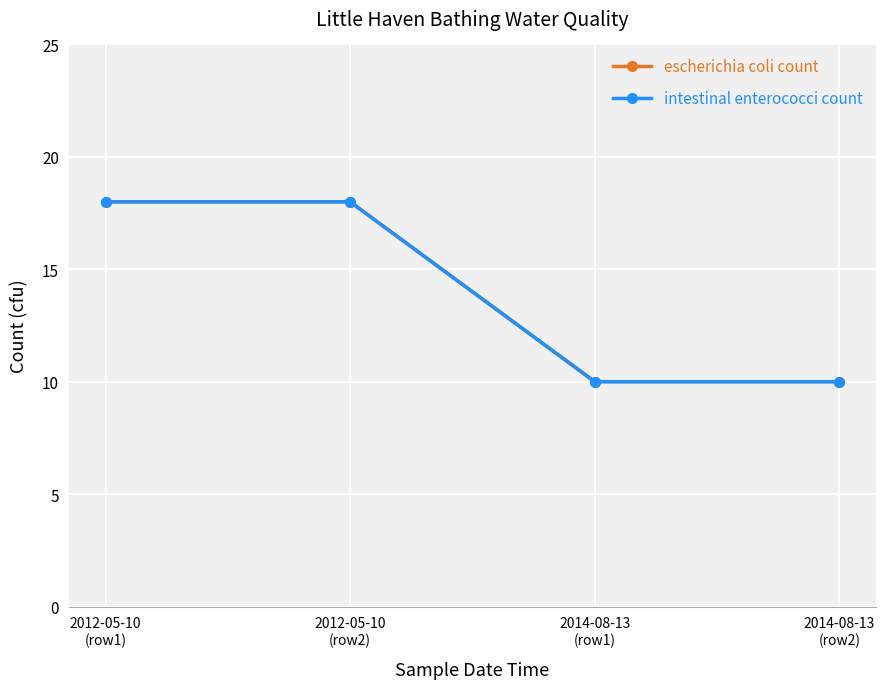

Where is escherichia coli count nearest to the value 14?

2012-05-10
(row1)